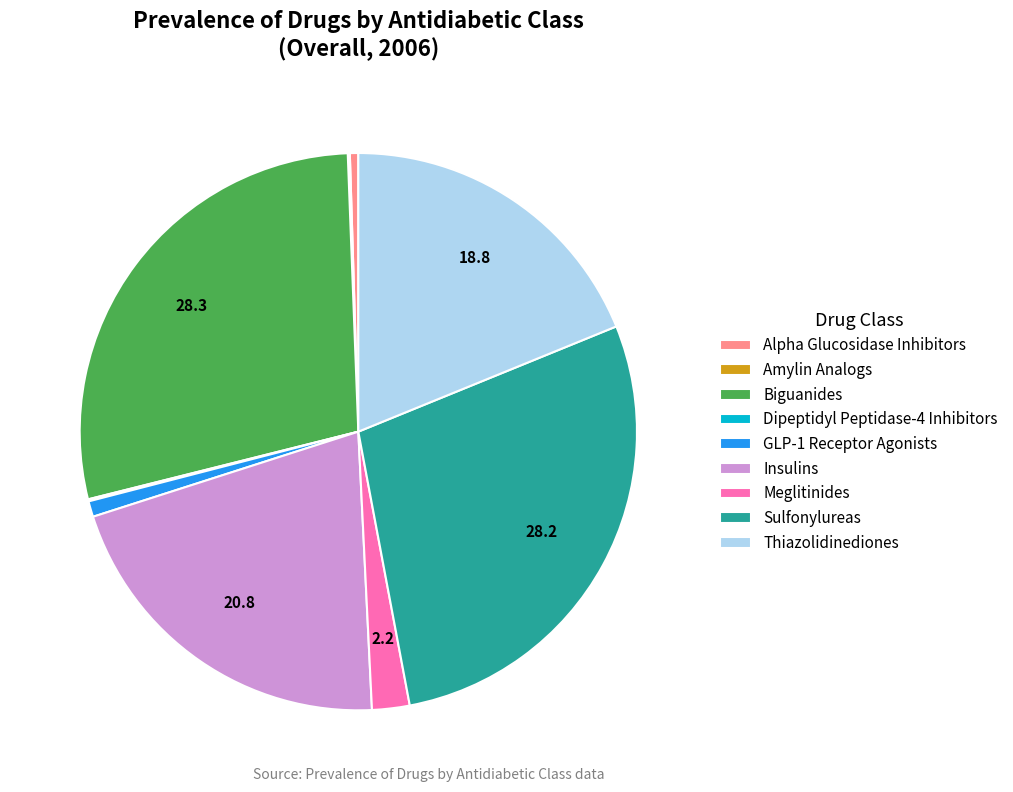

Is Alpha Glucosidase Inhibitors the majority of the pie?

No